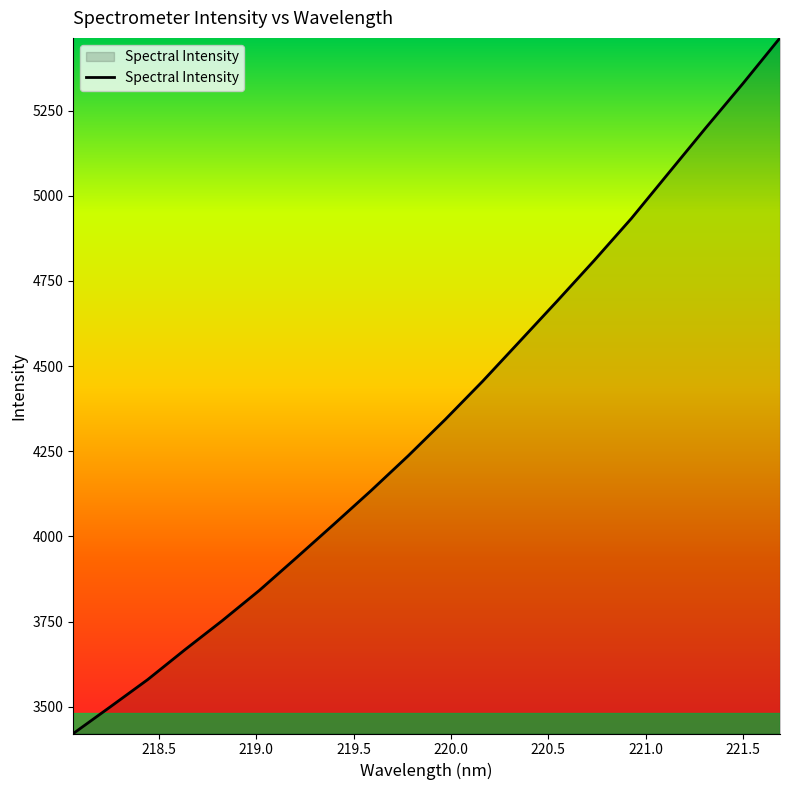

What is the smallest value displayed?

3421.9